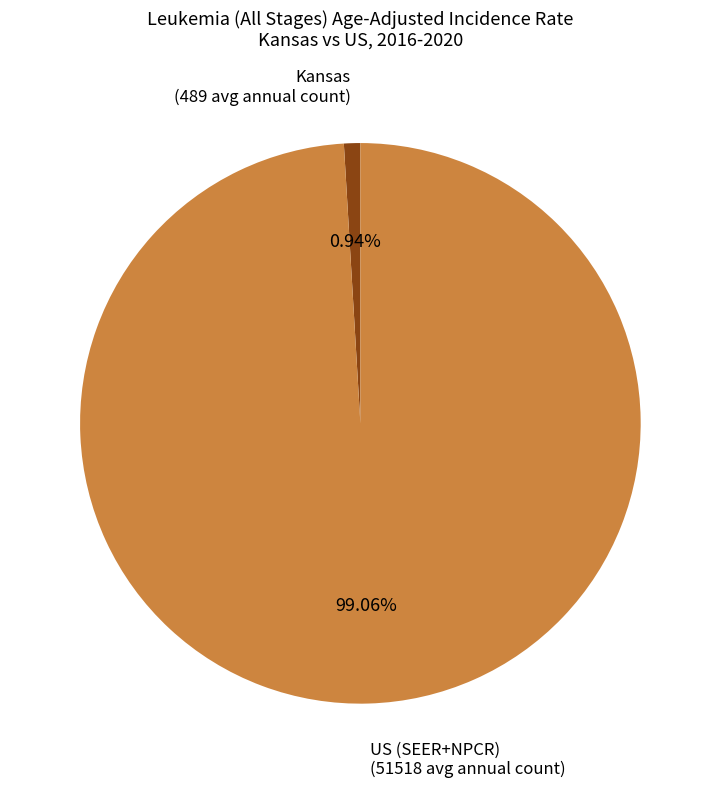

Does Kansas represent more than half of the total?

No